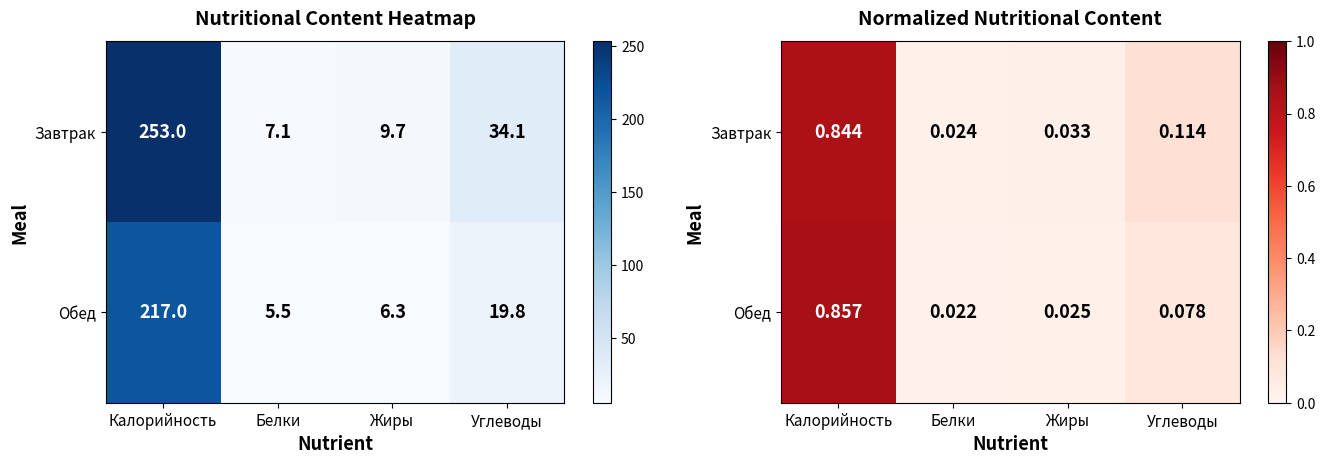

Which category has the lowest value in the Обед series?

Белки